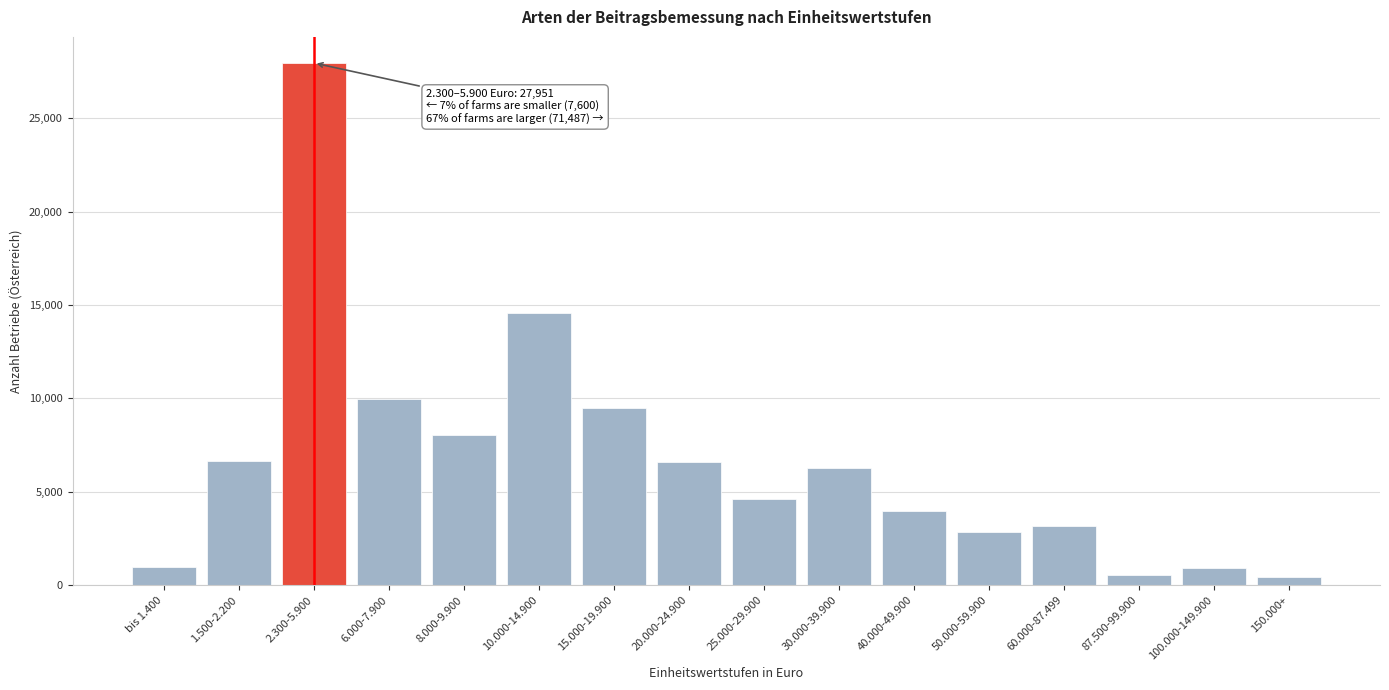

What is the change in value from bis 1.400 to 25.000-29.900?

+3626